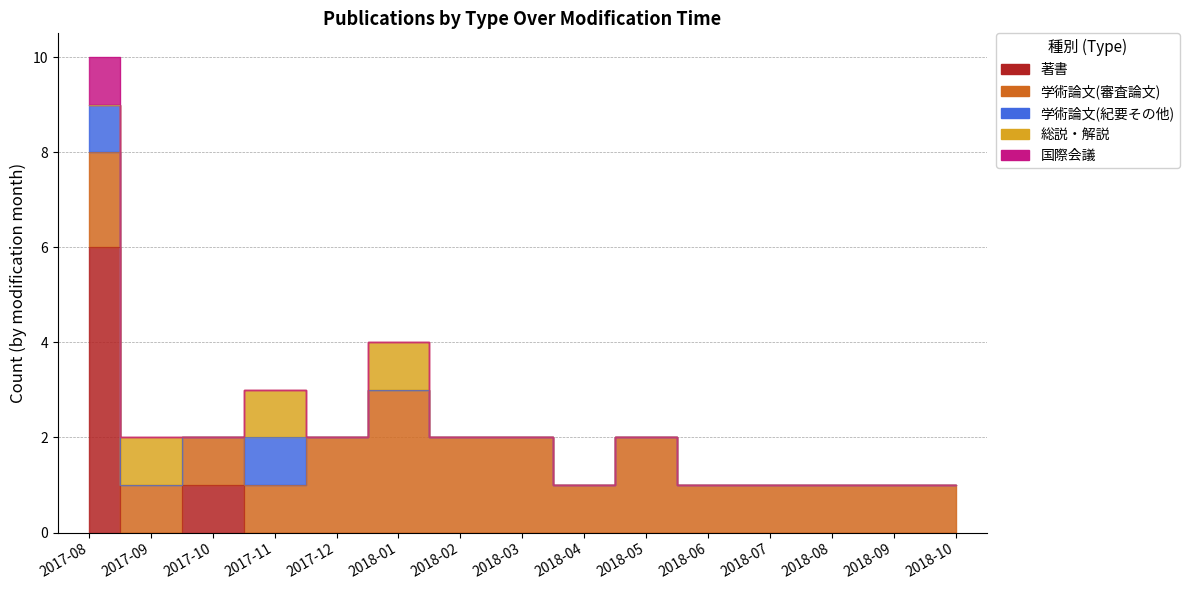

True or false: 著書 has more than 0 interior local peaks.

True